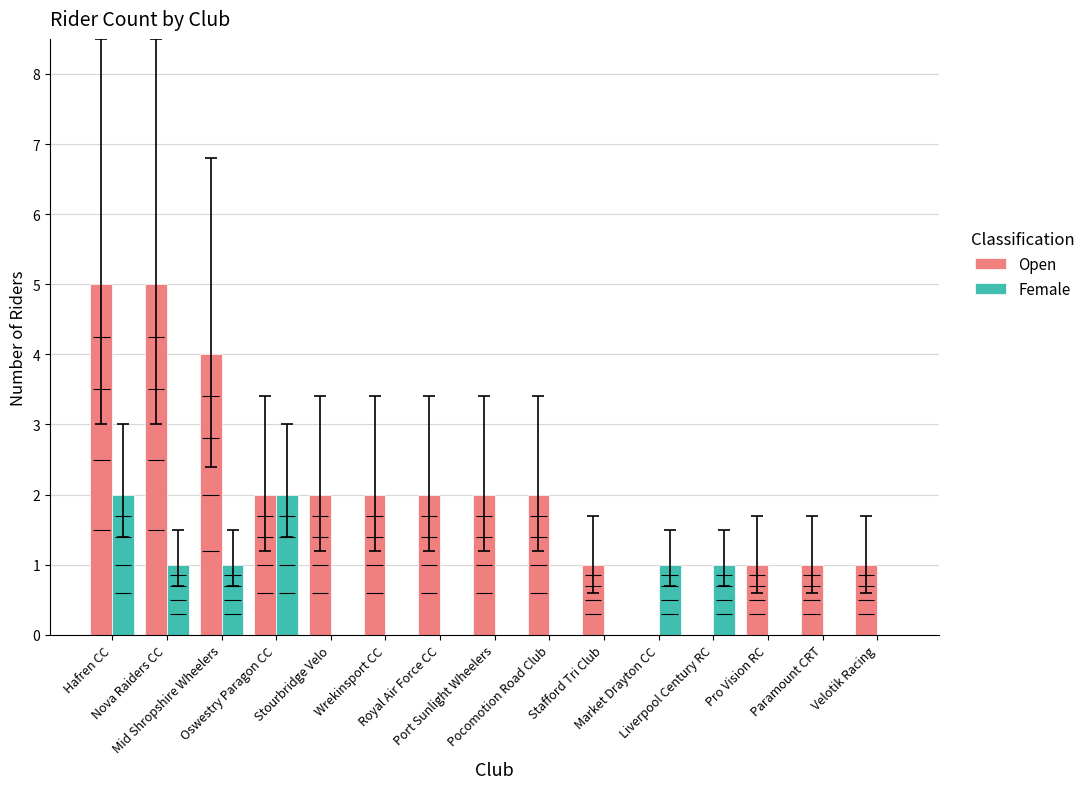

At which label does Open first exceed 2?

Hafren CC